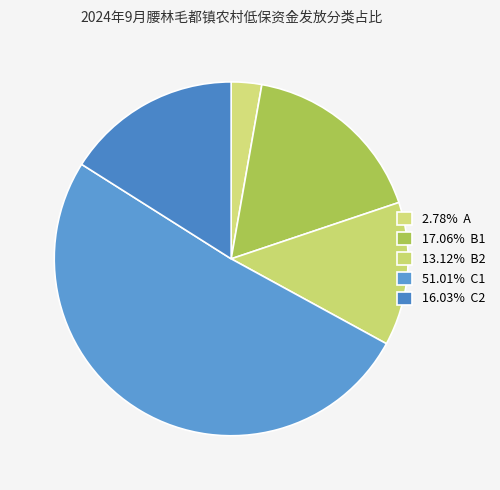

Count the number of slices in the pie.

5